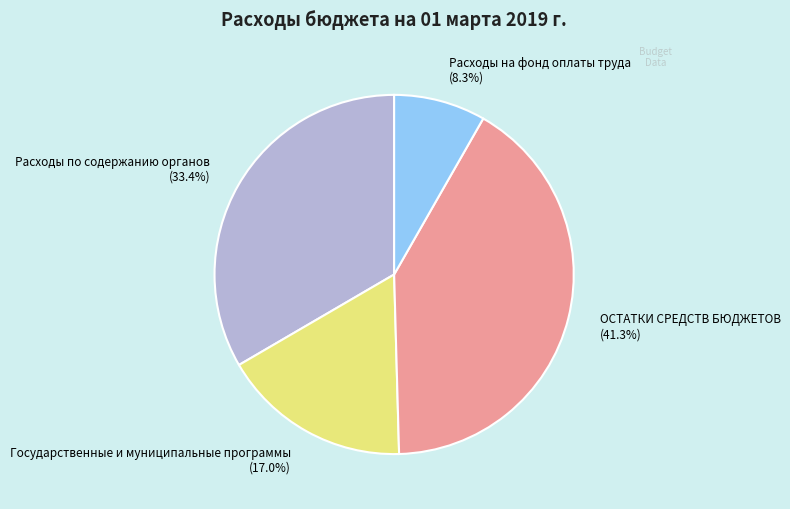

Which category has the smallest portion of the pie?

Расходы на фонд оплаты труда (8.3%)